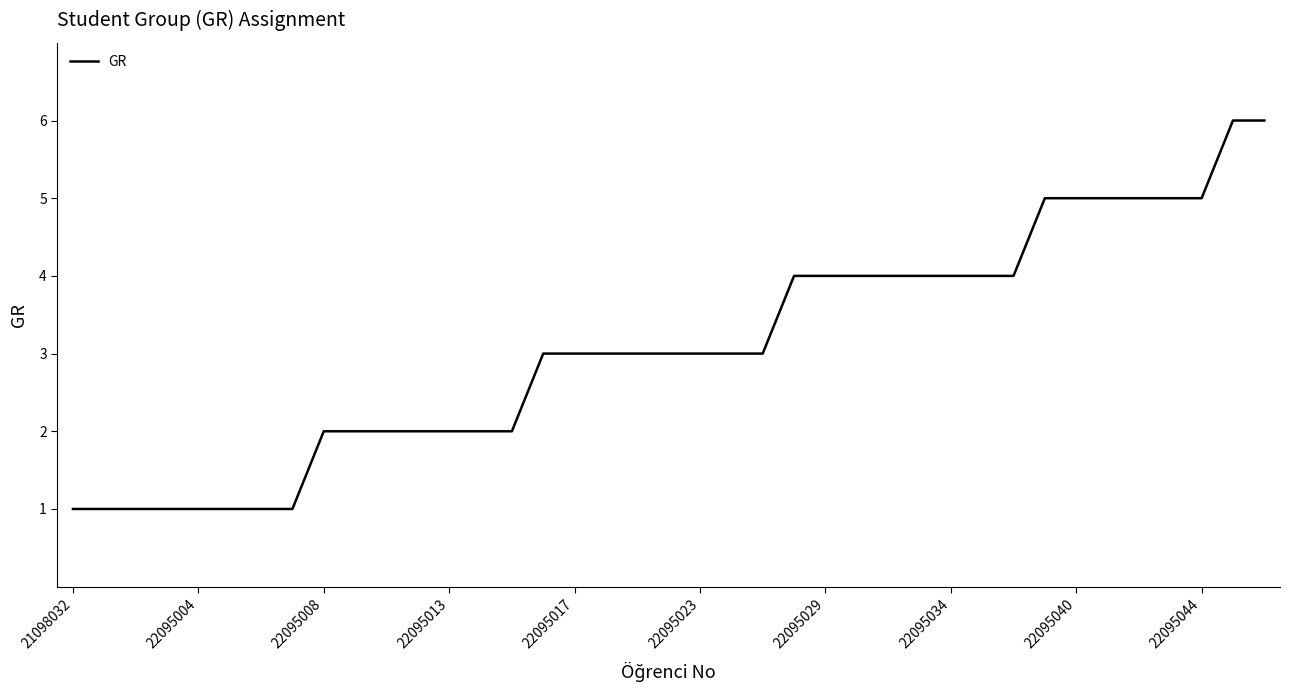

What is the difference between the maximum and minimum values?

5